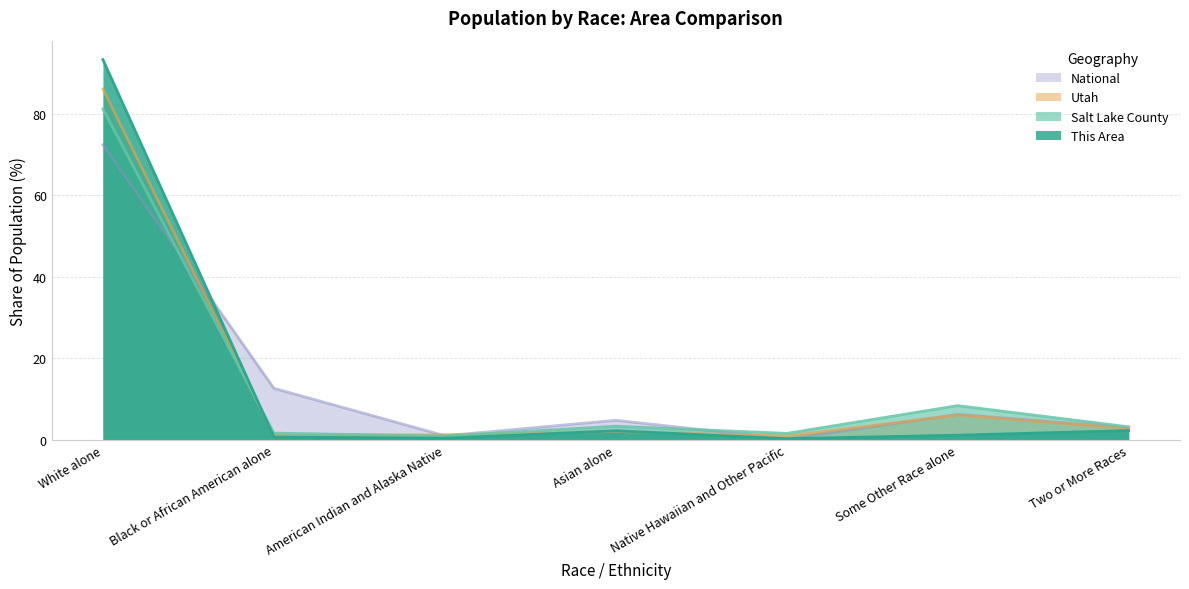

True or false: This Area has a value of 31.9 at White alone.

False